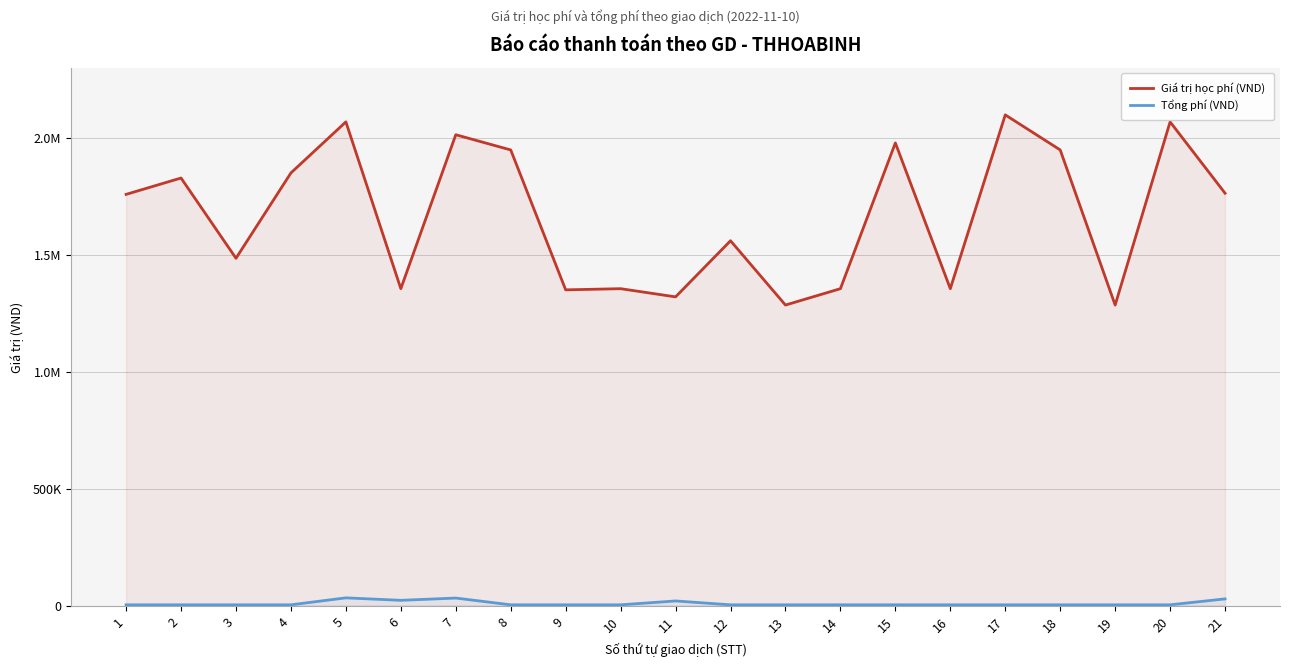

True or false: Giá trị học phí (VND) and Tổng phí (VND) intersect in this chart.

False